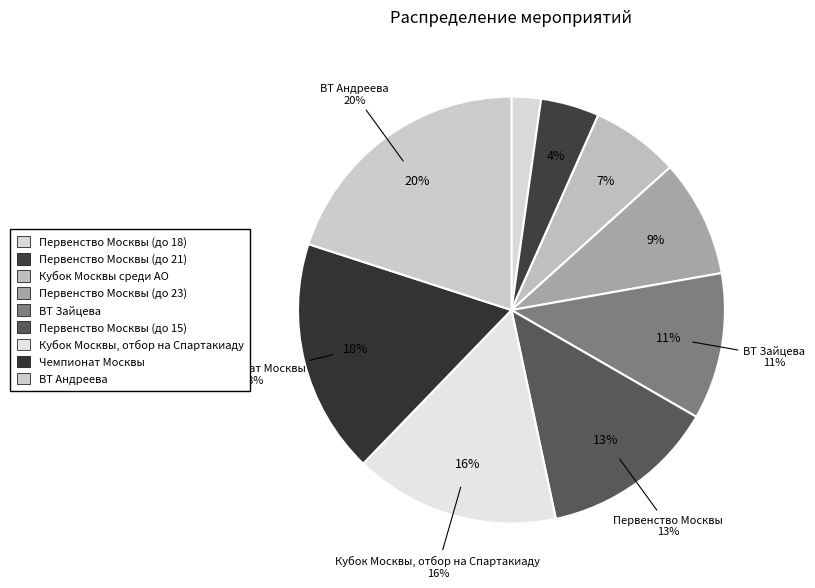

Is Кубок Москвы, отбор на Спартакиаду the majority of the pie?

No